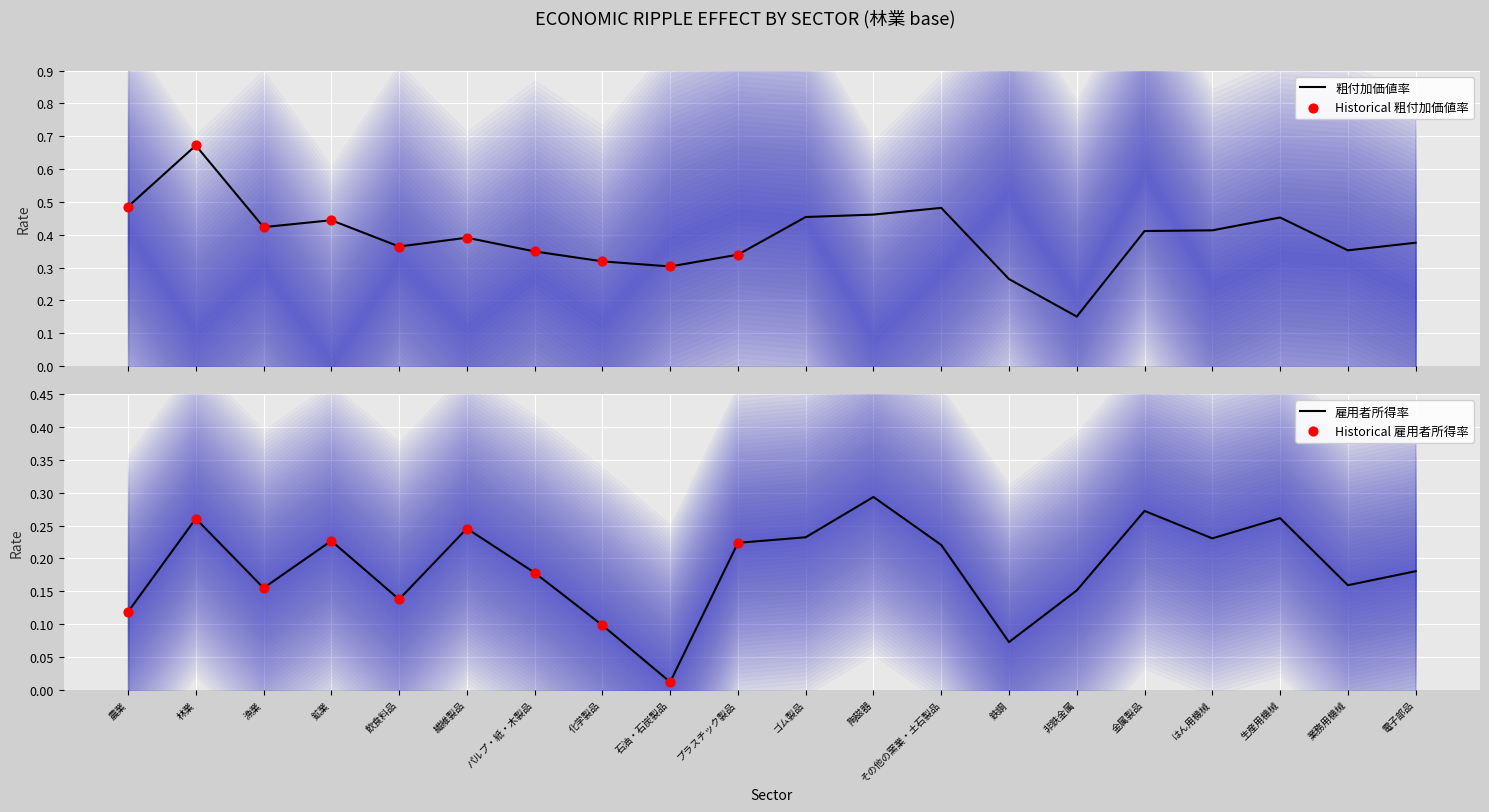

Which category has the highest value in the 雇用者所得率 series?

陶磁器